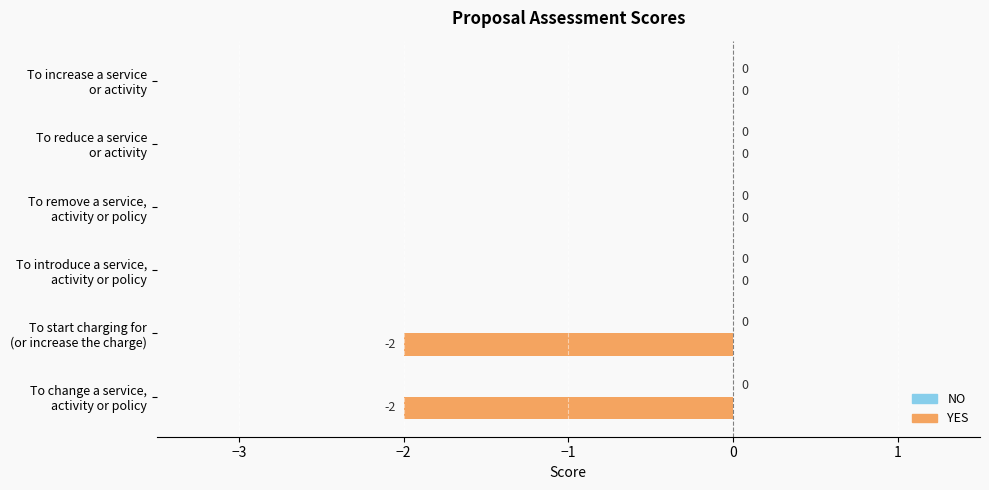

How many series are shown in this chart?

1